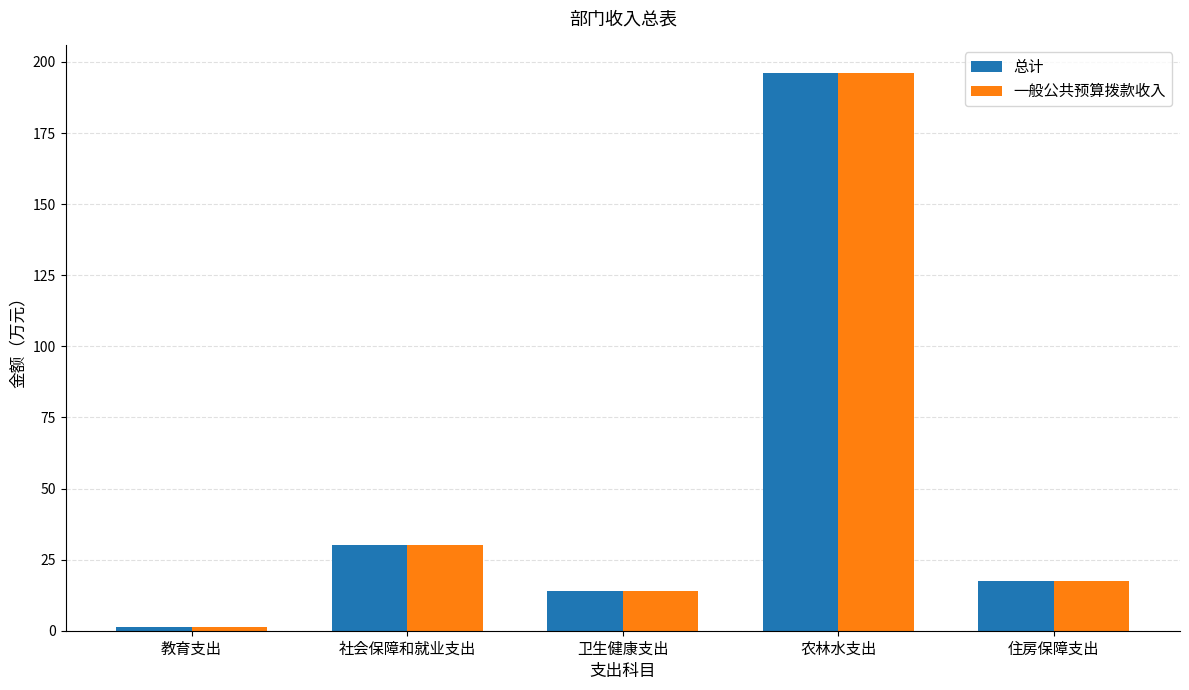

At how many categories does at least one series exceed 38?

1